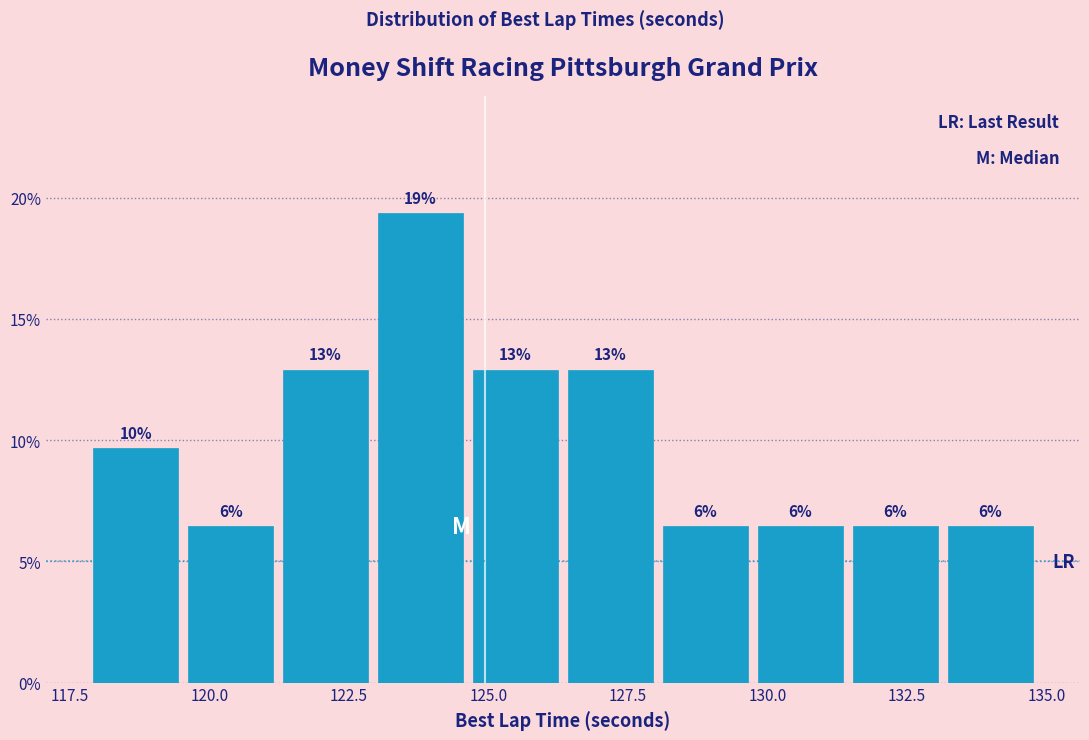

Around what value on the x-axis is the tallest bar? Give the approximate position of its centre, as read against the axis.

124.0